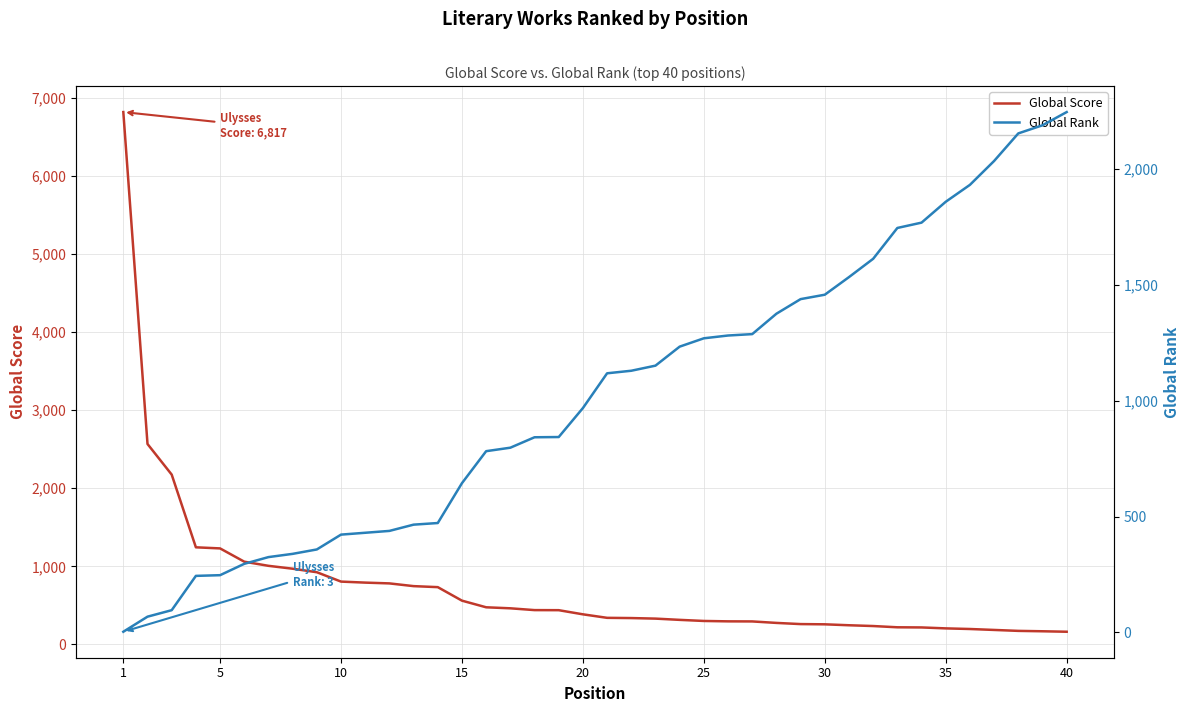

True or false: Global Rank has more than 2 points higher than both neighbors.

False